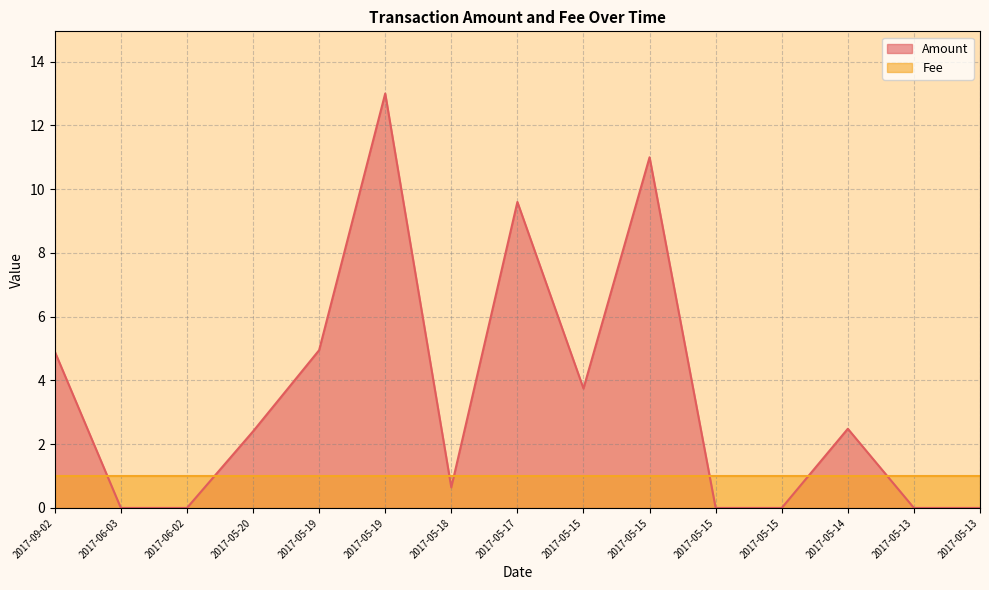

How many series are shown in this chart?

2